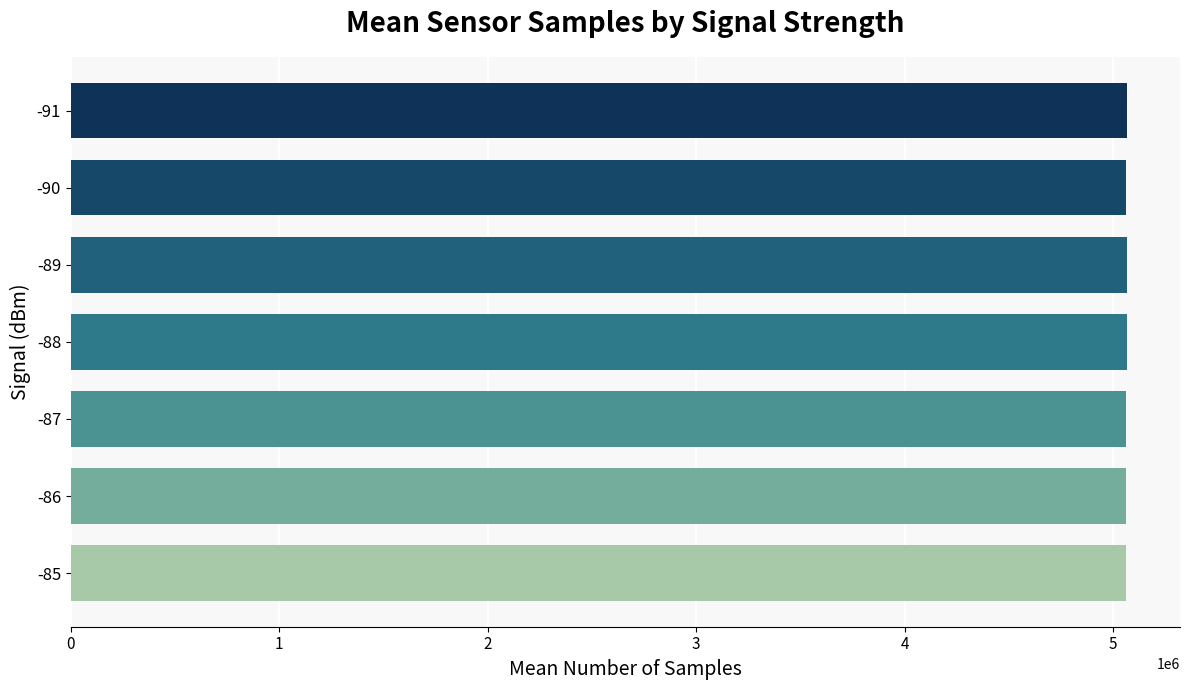

Does the chart contain any negative values?

No